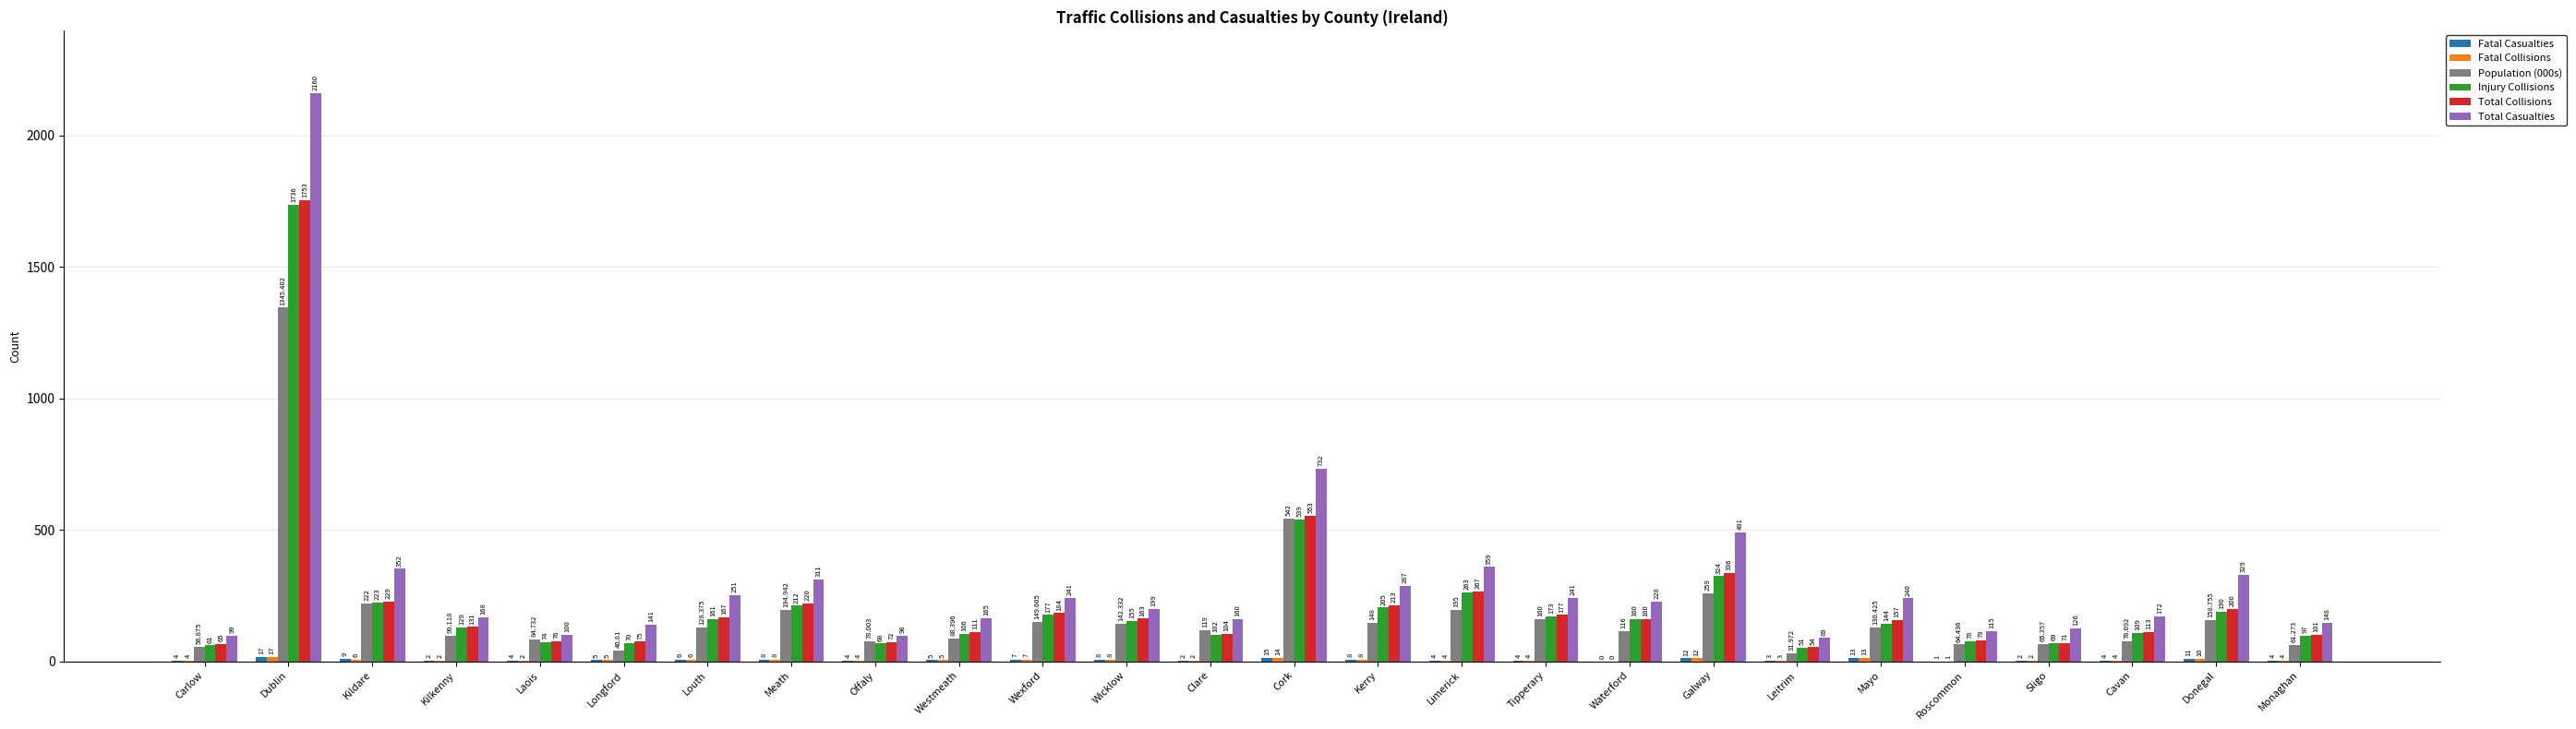

At which label is Total Collisions closest to 903?

Cork